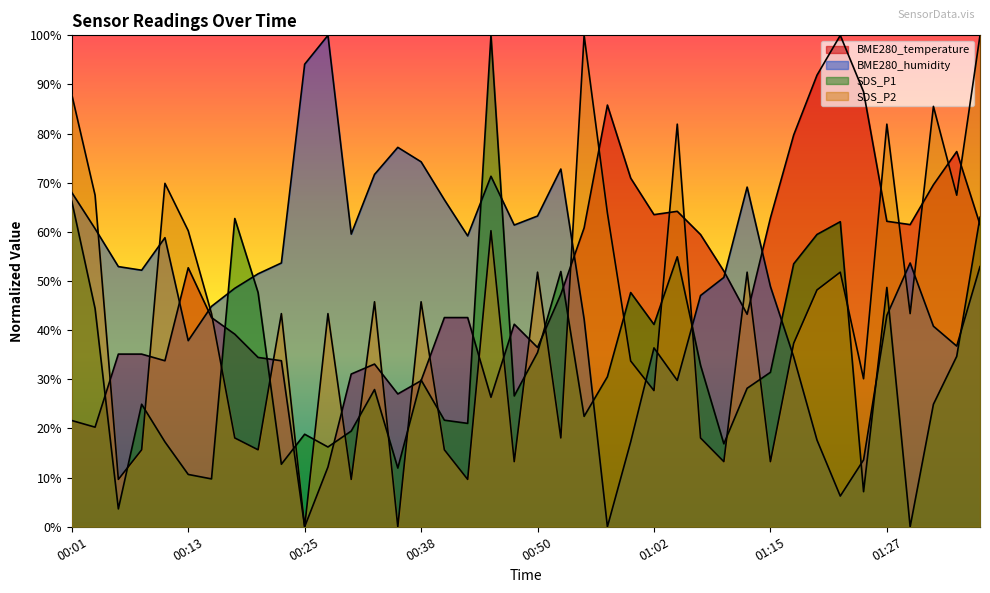

What is the value of the SDS_P2 point at the 16th from the left?

45.8